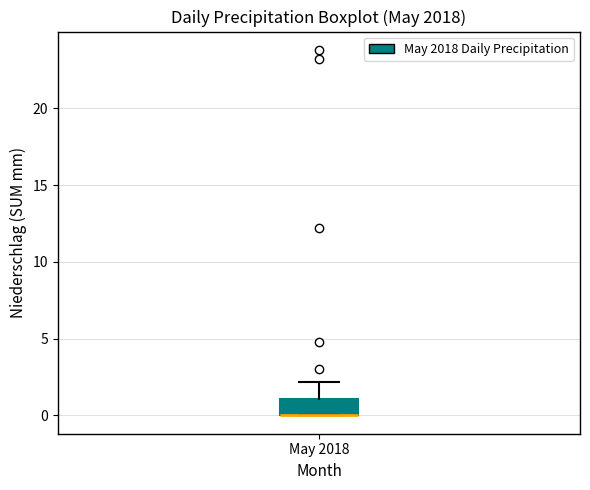

Transcribe this box plot: give where the median line is, the range the box spans, and where the two whiskers end, as read against the y-axis. The values are not printed on the chart, so give them approximately, as read against the axis.

median 0 (drawn on the box's lower edge), box 0 to 1, whiskers 0 to 2